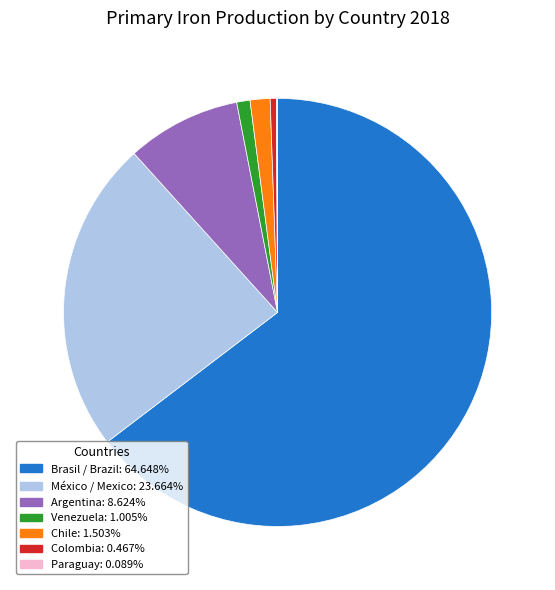

Does any single category account for the majority?

Yes